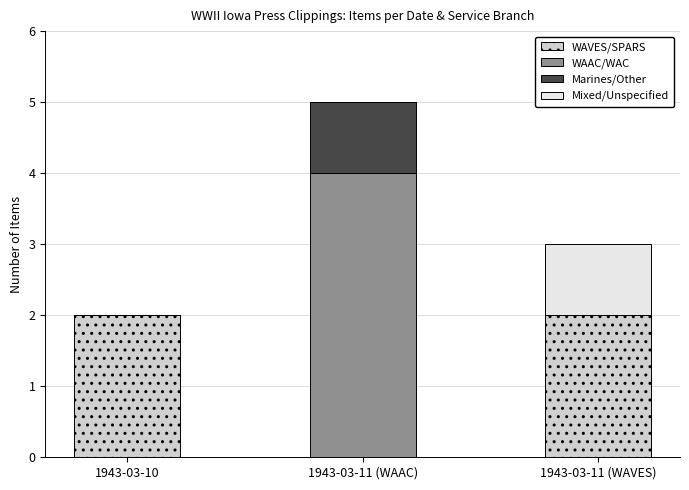

Count the number of categories in the chart.

3